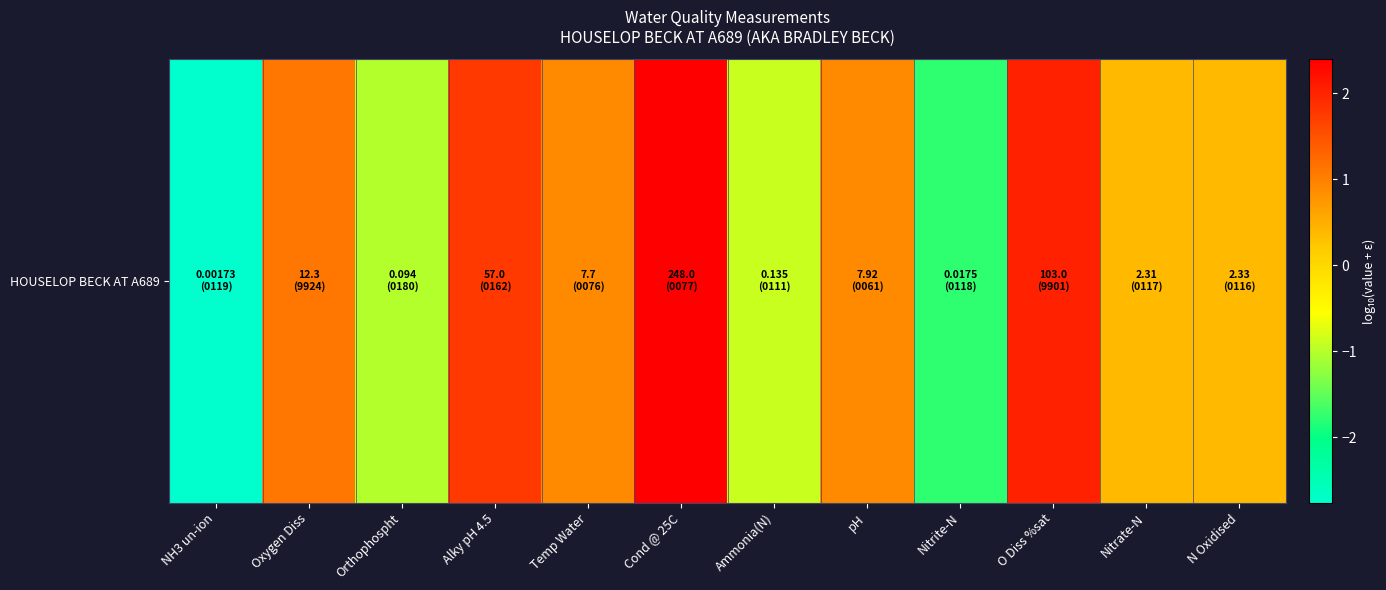

List the labels in order of value, largest first.

Cond @ 25C, O Diss %sat, Alky pH 4.5, Oxygen Diss, pH, Temp Water, N Oxidised, Nitrate-N, Ammonia(N), Orthophospht, Nitrite-N, NH3 un-ion